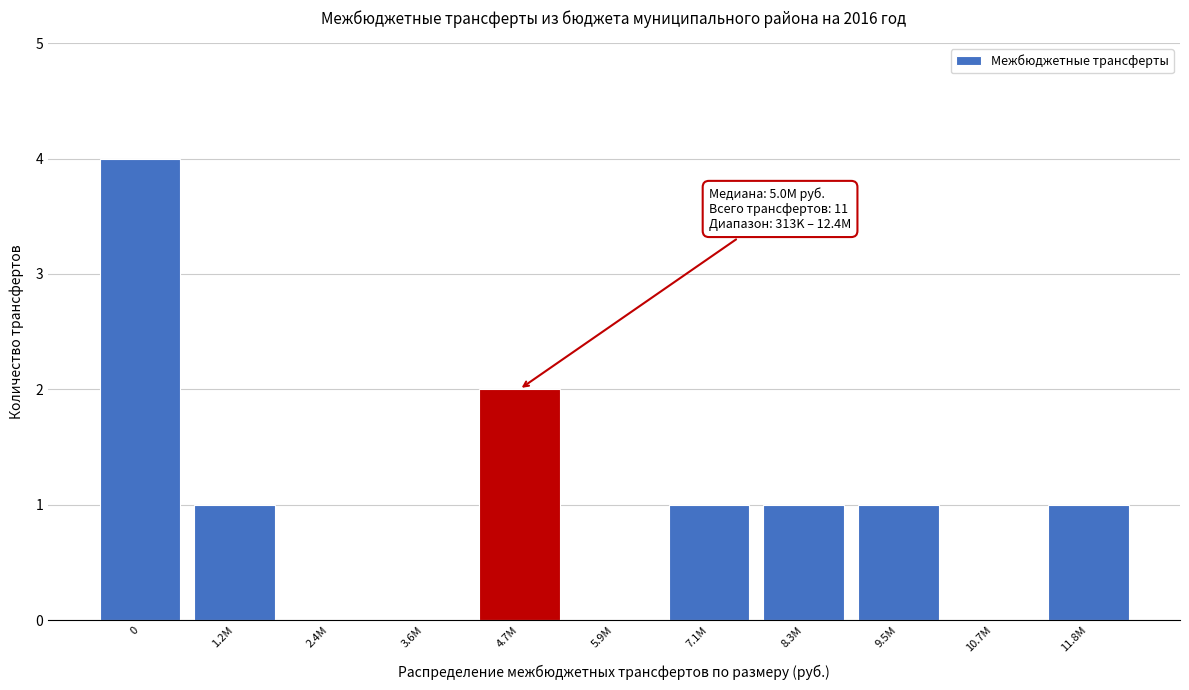

Reading left to right, extract all data points from this chart.

0=4	1.2M=1	2.4M=0	3.6M=0	4.7M=2	5.9M=0	7.1M=1	8.3M=1	9.5M=1	10.7M=0	11.8M=1